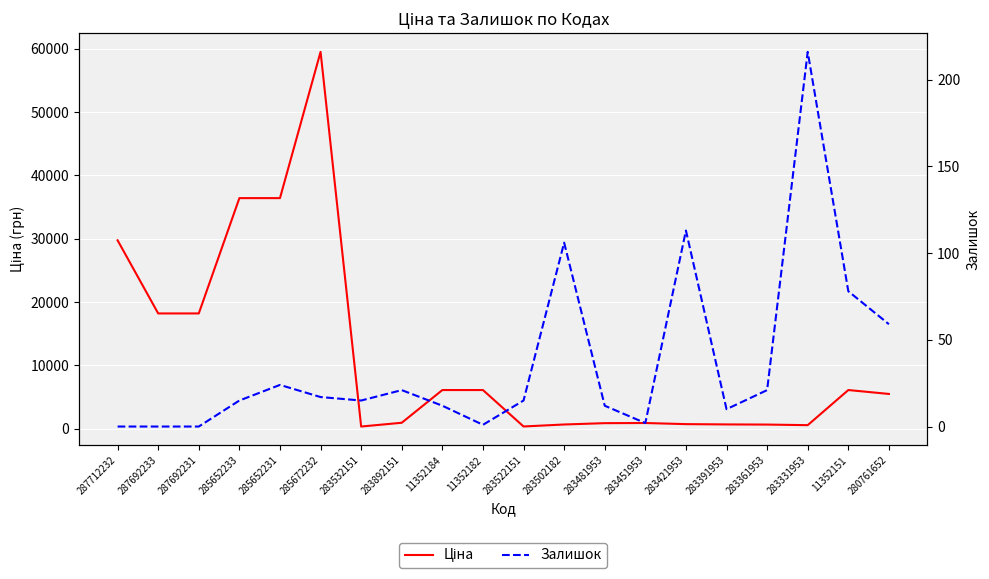

What is the value of the Ціна point at the 18th from the left?

566.2